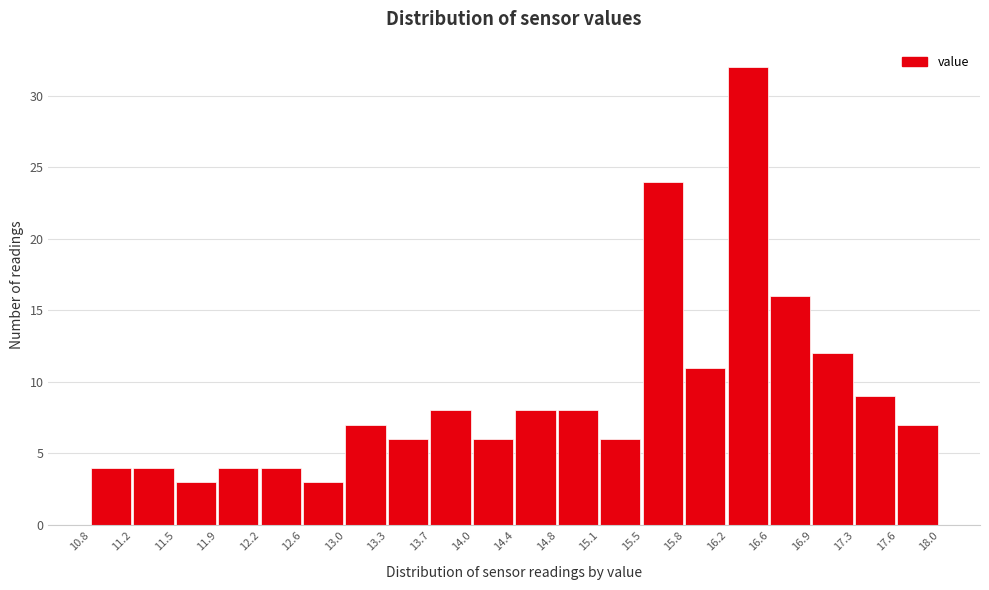

Reading left to right, list every bar in this chart as the range it spans on the x-axis followed by its height. The values are not printed on the chart, so give them approximately, as read against the axis.

10.8 to 11.2: 4
11.2 to 11.5: 4
11.5 to 11.9: 3
11.9 to 12.2: 4
12.2 to 12.6: 4
12.6 to 13.0: 3
13.0 to 13.3: 7
13.3 to 13.7: 6
13.7 to 14.0: 8
14.0 to 14.4: 6
14.4 to 14.8: 8
14.8 to 15.1: 8
15.1 to 15.5: 6
15.5 to 15.8: 24
15.8 to 16.2: 11
16.2 to 16.6: 32
16.6 to 16.9: 16
16.9 to 17.3: 12
17.3 to 17.6: 9
17.6 to 18.0: 7